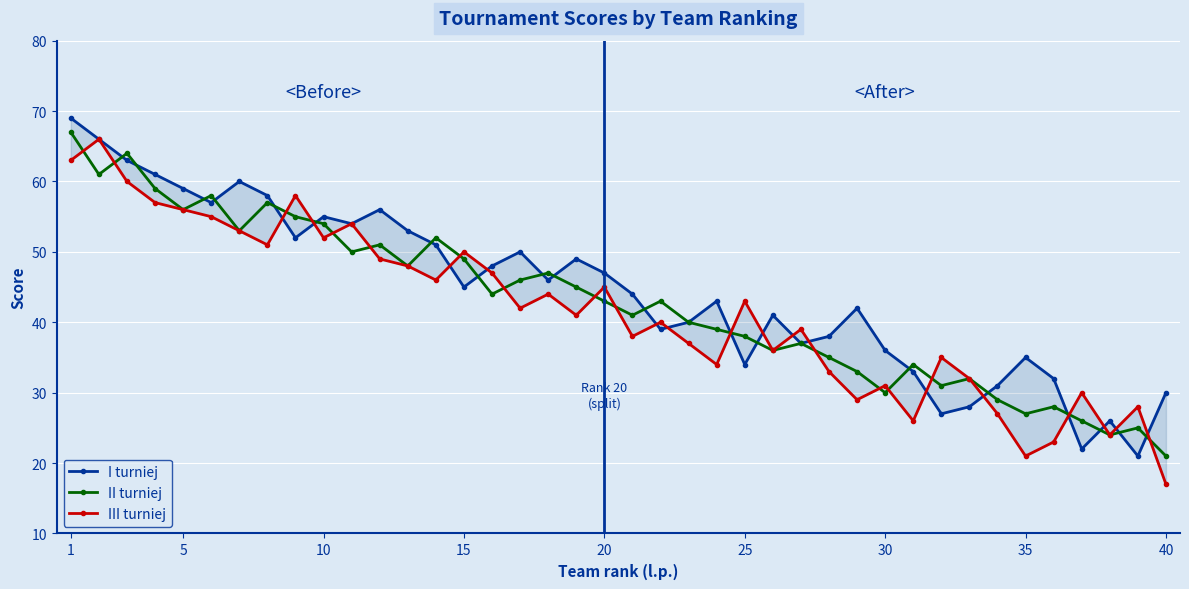

Which series has the largest total across all categories?

I turniej